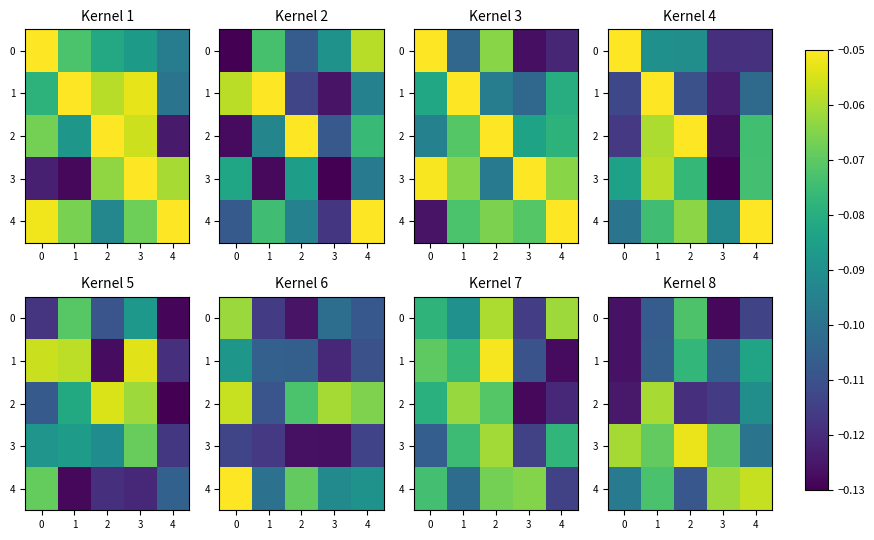

What is the lowest value of the 3 series?

-0.1